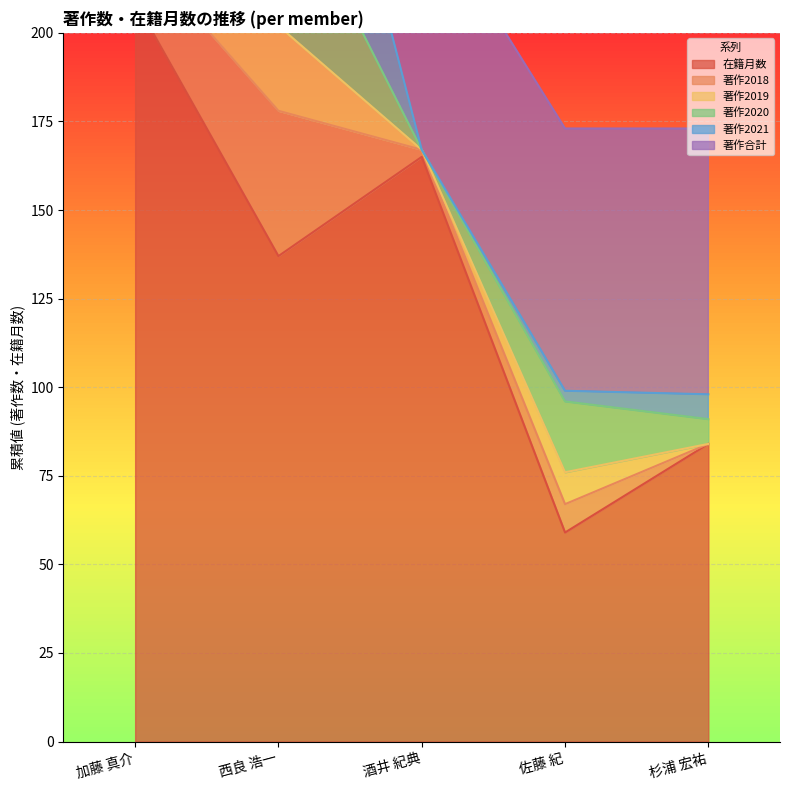

Where does the 著作2020 series first go above 16?

西良 浩一